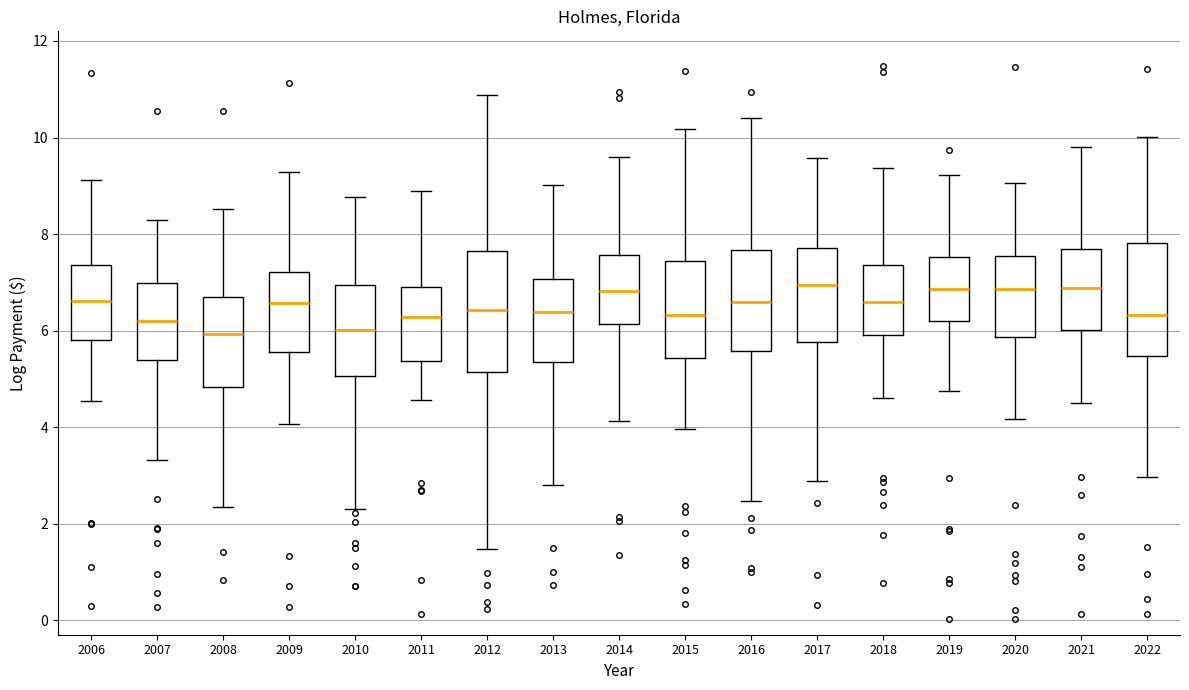

Where does the upper whisker of the box at x = 2019 end on the y-axis? The values are not printed on the chart, so give them approximately, as read against the axis.

9.2